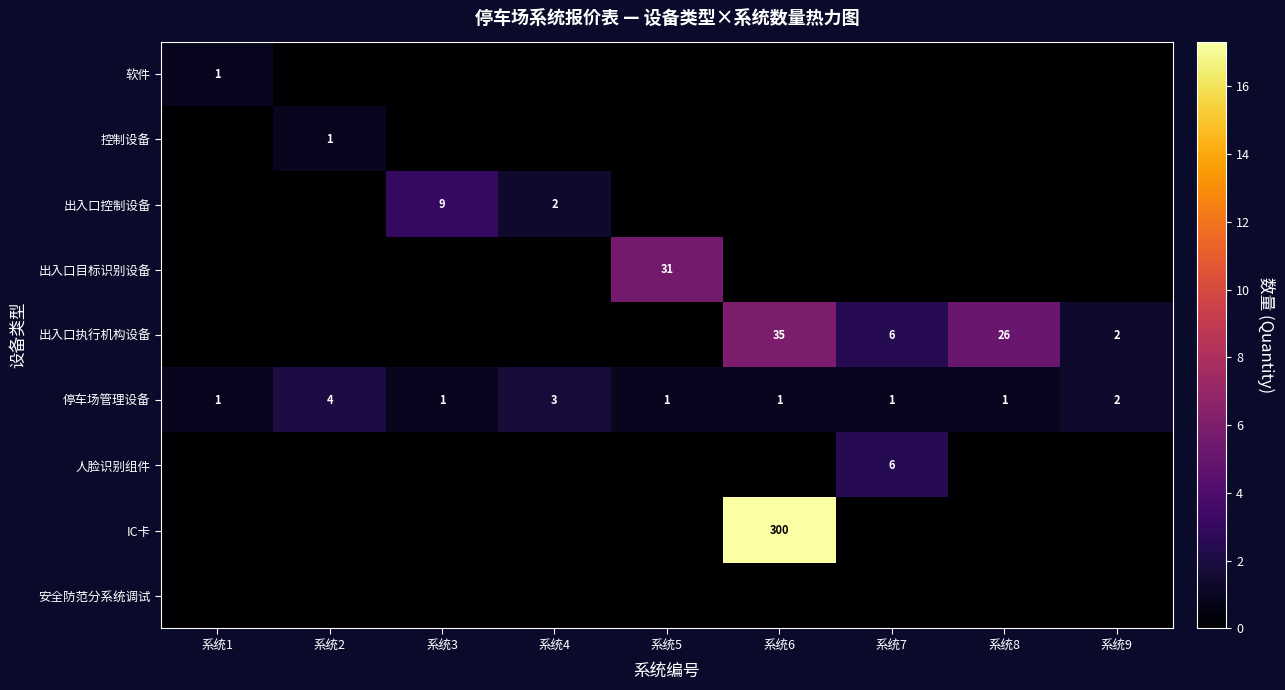

At which label is 停车场管理设备 closest to 2?

系统9